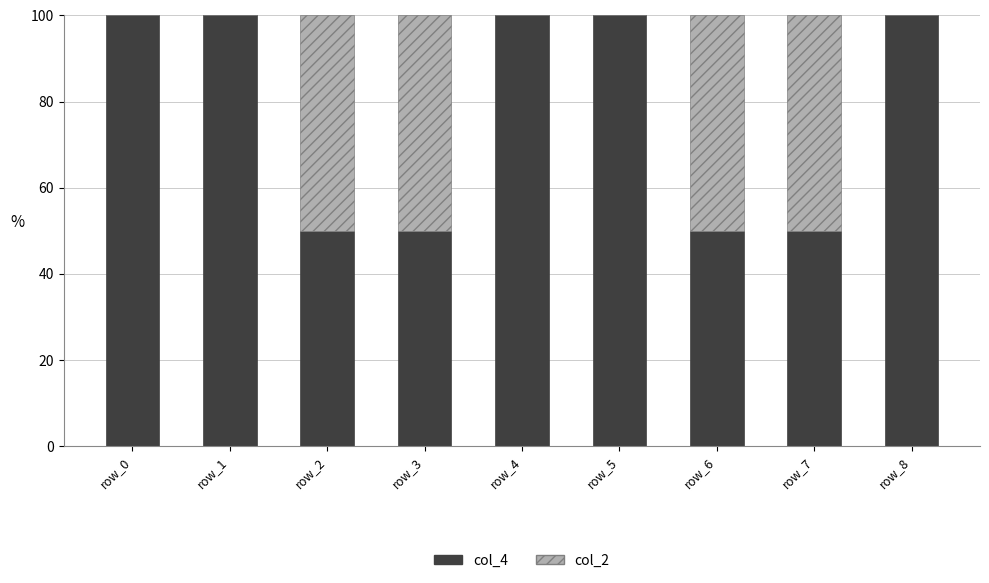

What is the total value across all series at row_7?

100